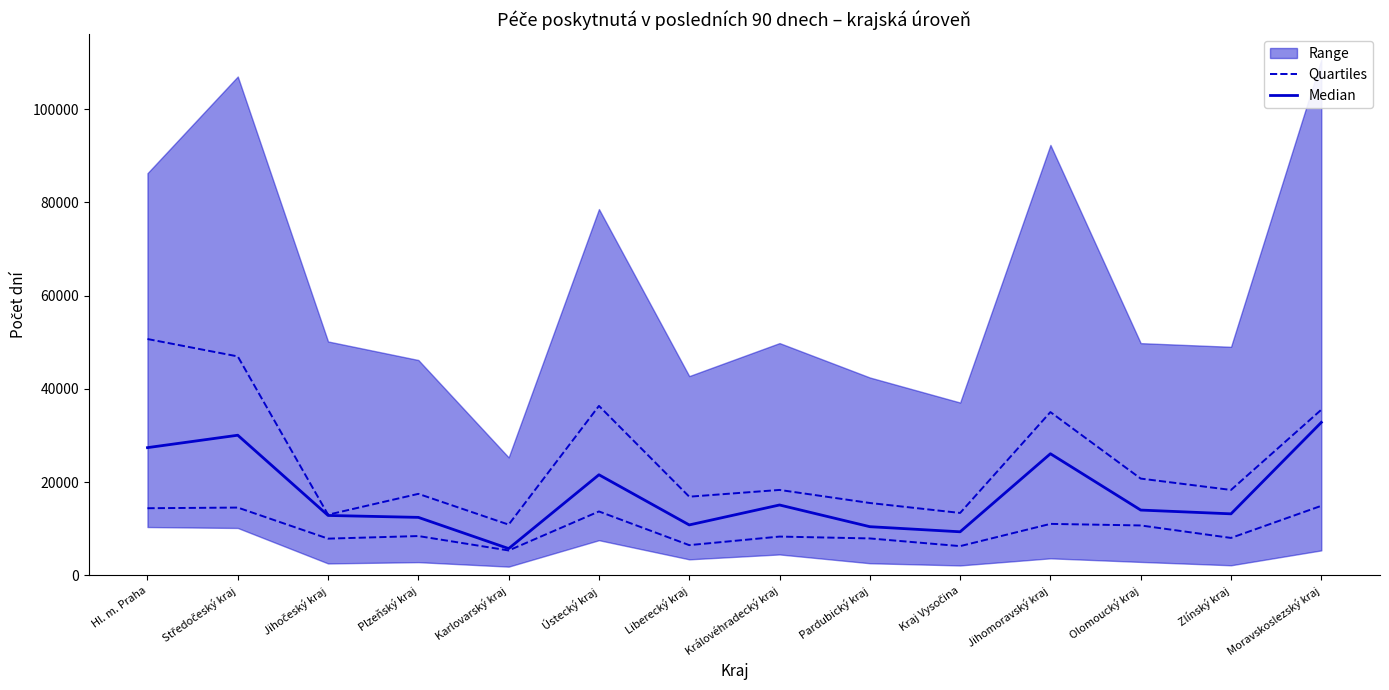

What position from the left is Kraj Vysočina?

10